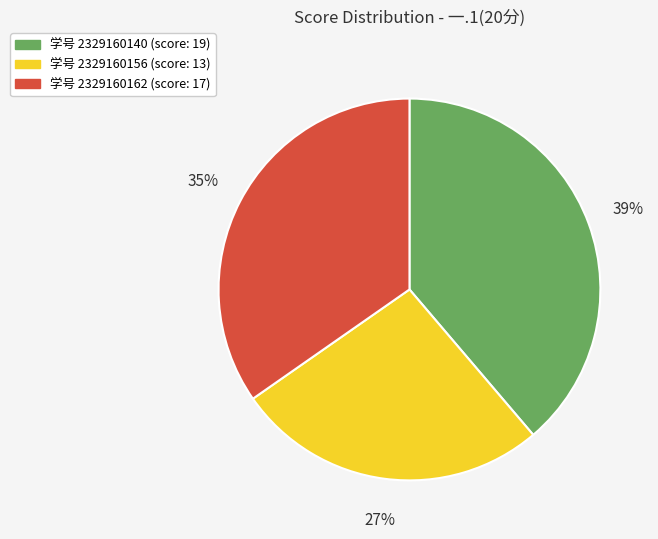

Is there any slice that represents more than half of the pie?

No